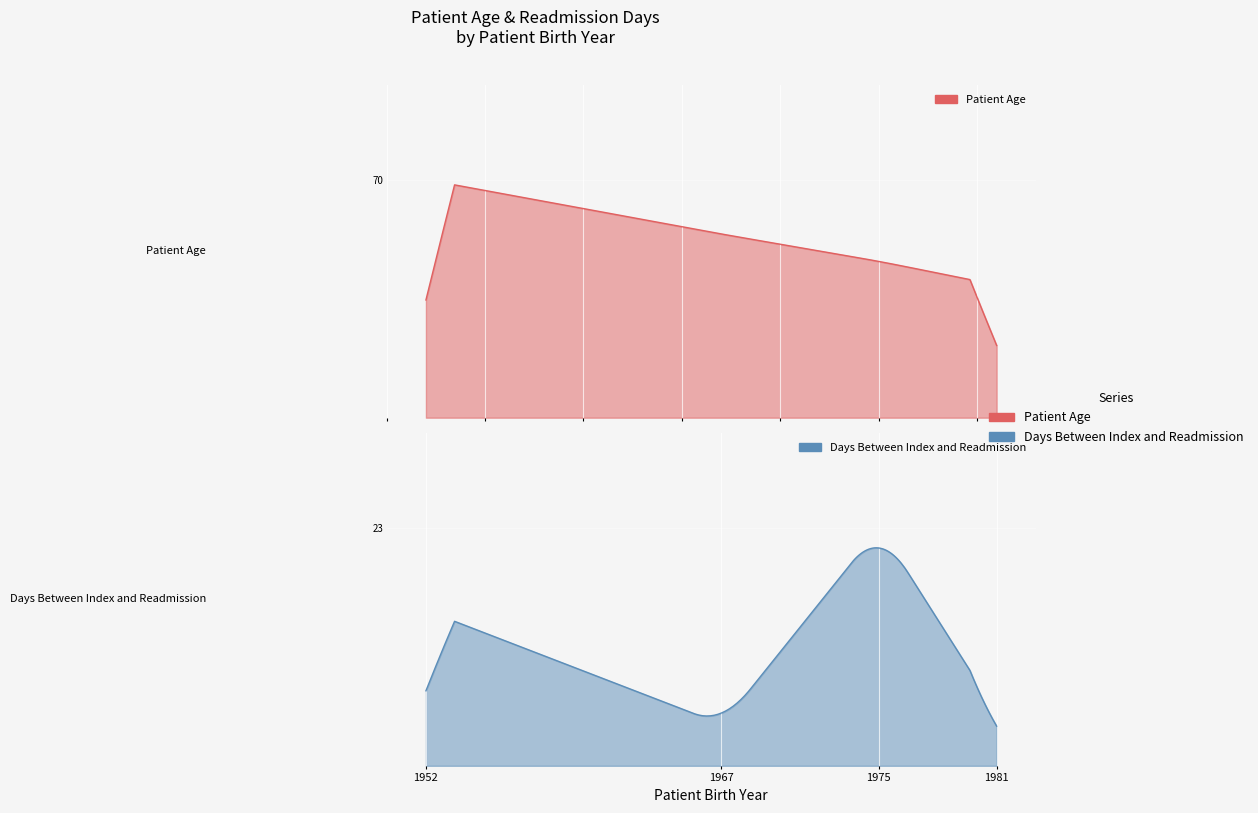

Which series has the widest spread of values?

Patient Age